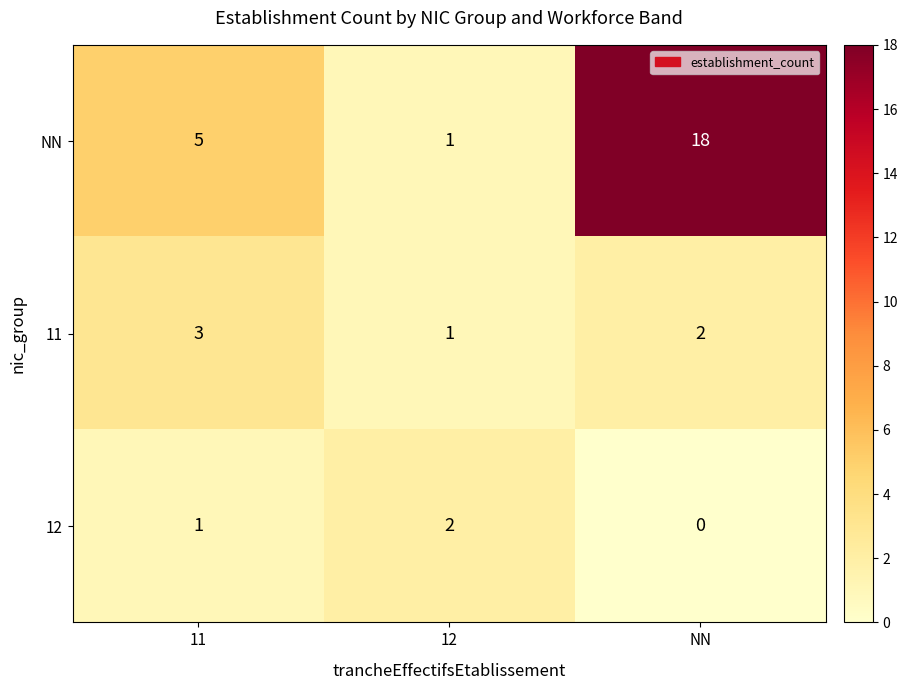

What is the sum of the NN values at NN and 11?

23